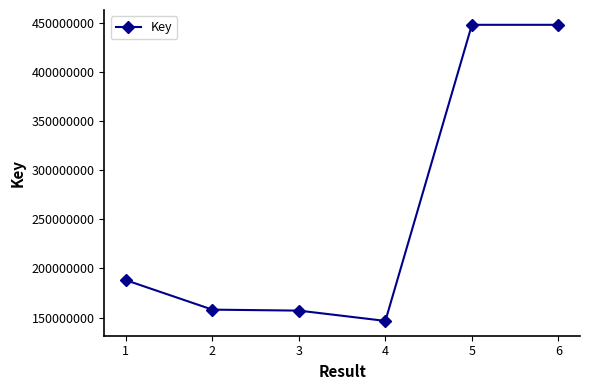

Which has a higher value, 4 or 6?

6